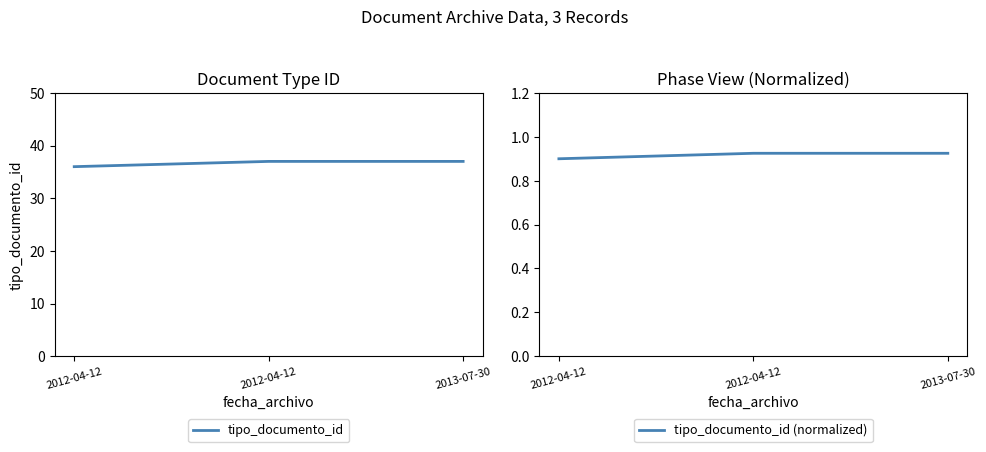

Reading right to left, transcribe all the data shown in this chart.

tipo_documento_id: 37.0	37.0	36.0
tipo_documento_id (normalized): 0.9	0.9	0.9